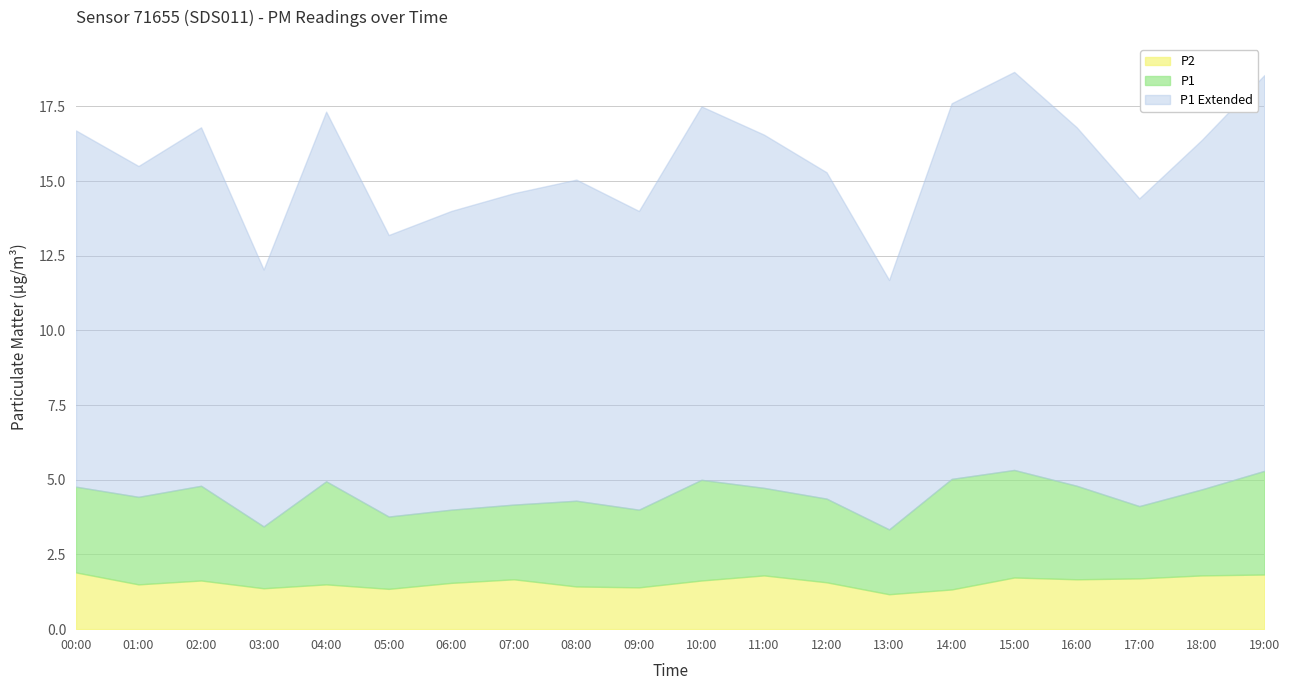

Is it true that P2 equals 1.4 at 03:00?

True